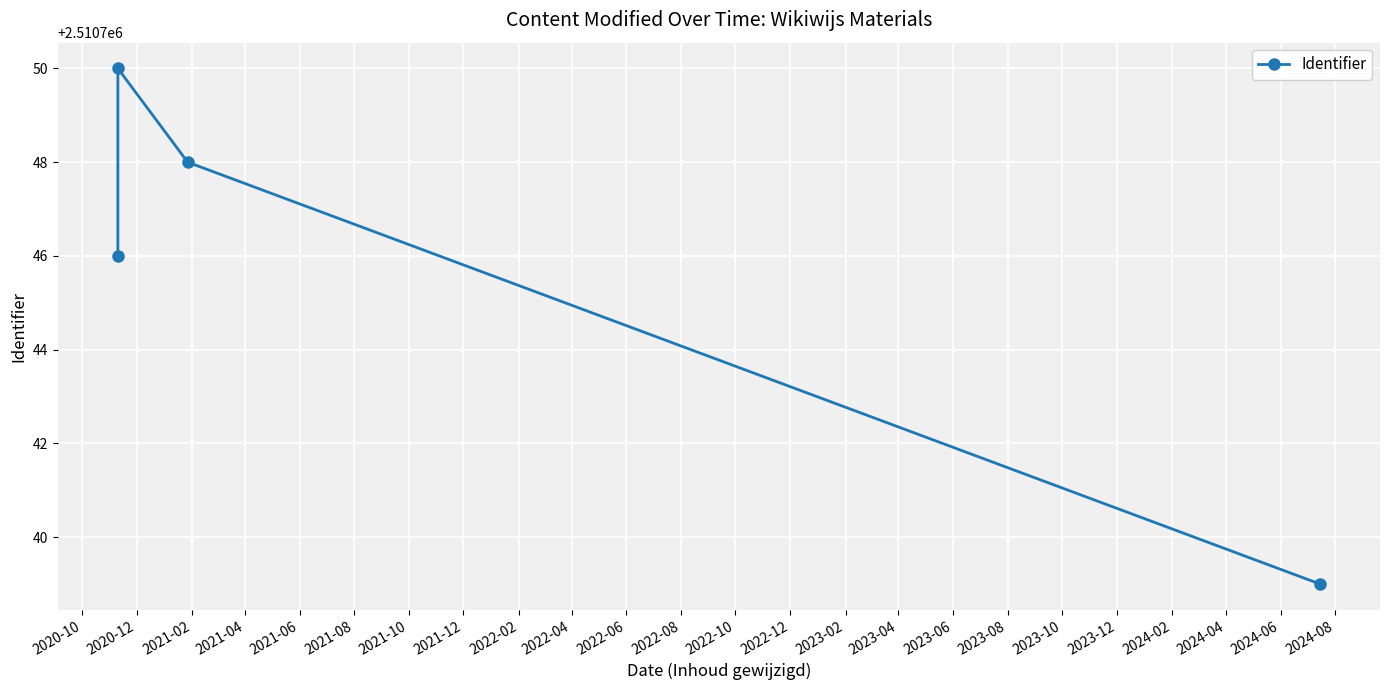

What is the minimum value shown in the chart?

2510739